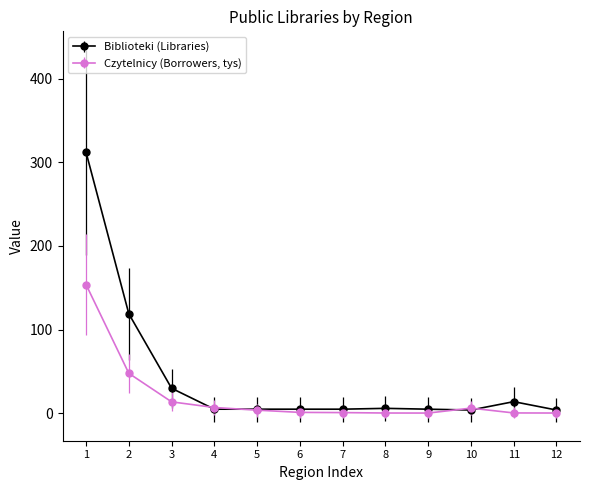

Which series has the widest spread of values?

Biblioteki (Libraries)